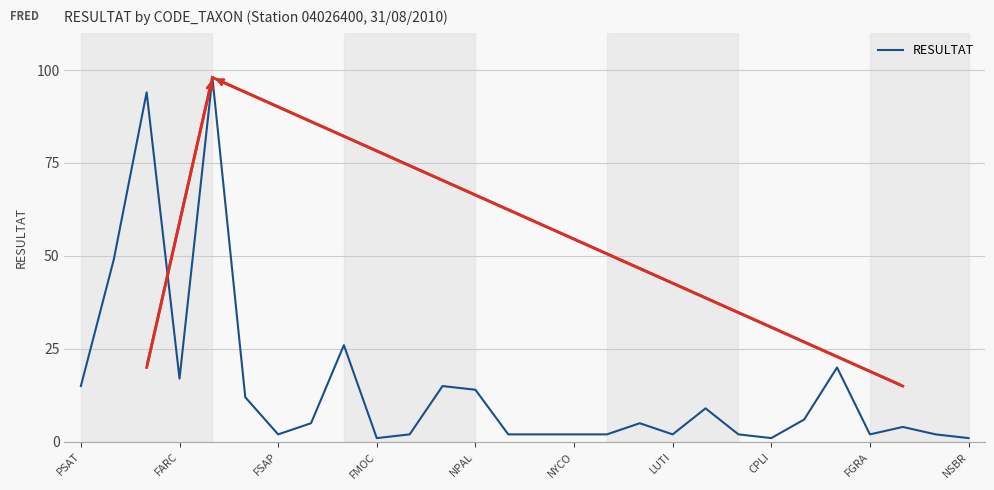

What is the smallest value displayed?

1